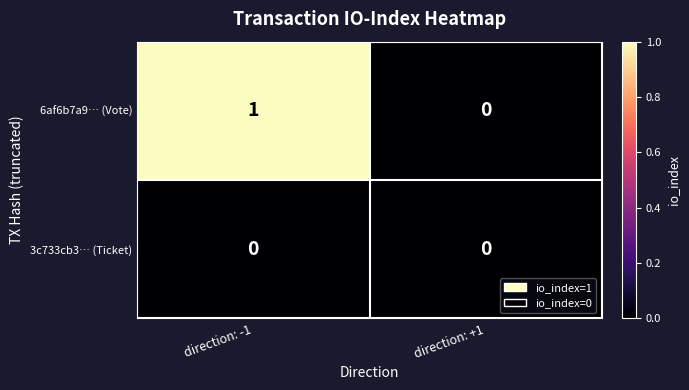

Which series has the largest total across all categories?

6af6b7a9… (Vote)